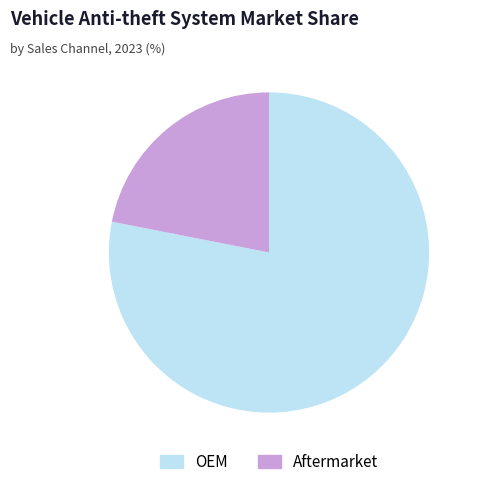

Does any single category account for the majority?

Yes